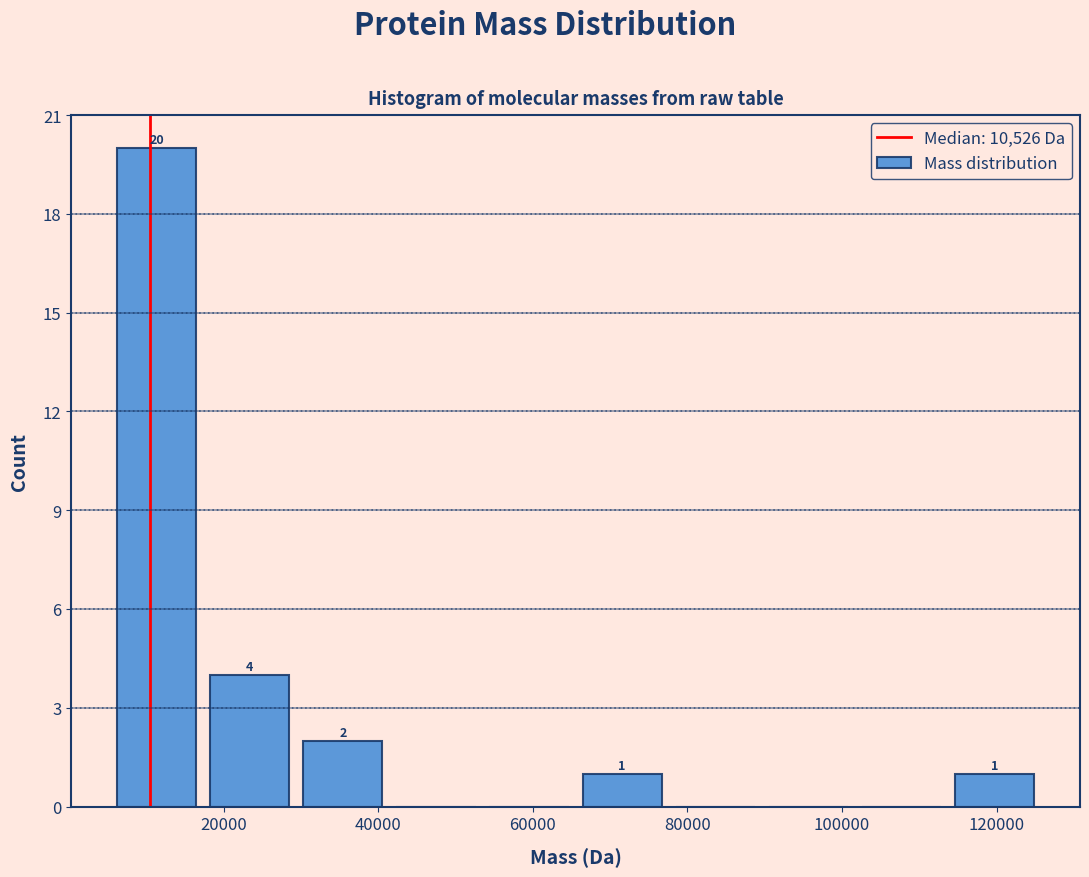

Over which range of the x-axis is the bar tallest?

6000 to 18000